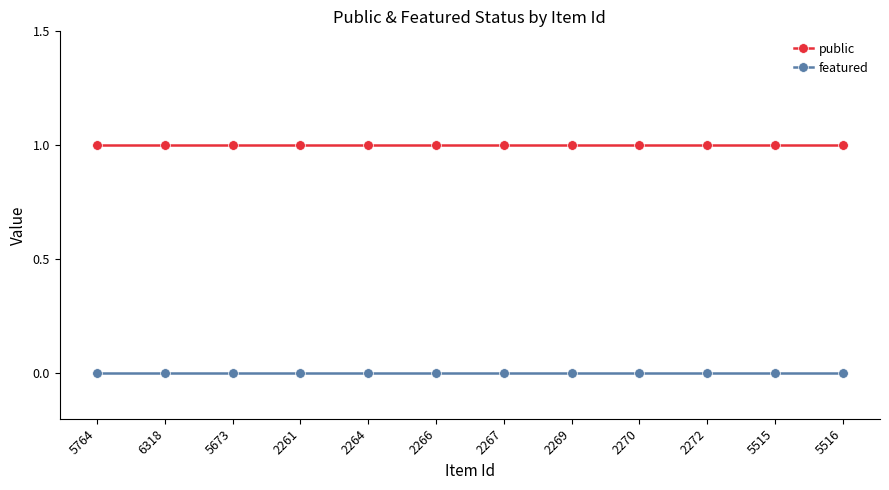

Reading right to left, list all the values displayed in this chart.

public: 5516=1	5515=1	2272=1	2270=1	2269=1	2267=1	2266=1	2264=1	2261=1	5673=1	6318=1	5764=1
featured: 5516=0	5515=0	2272=0	2270=0	2269=0	2267=0	2266=0	2264=0	2261=0	5673=0	6318=0	5764=0